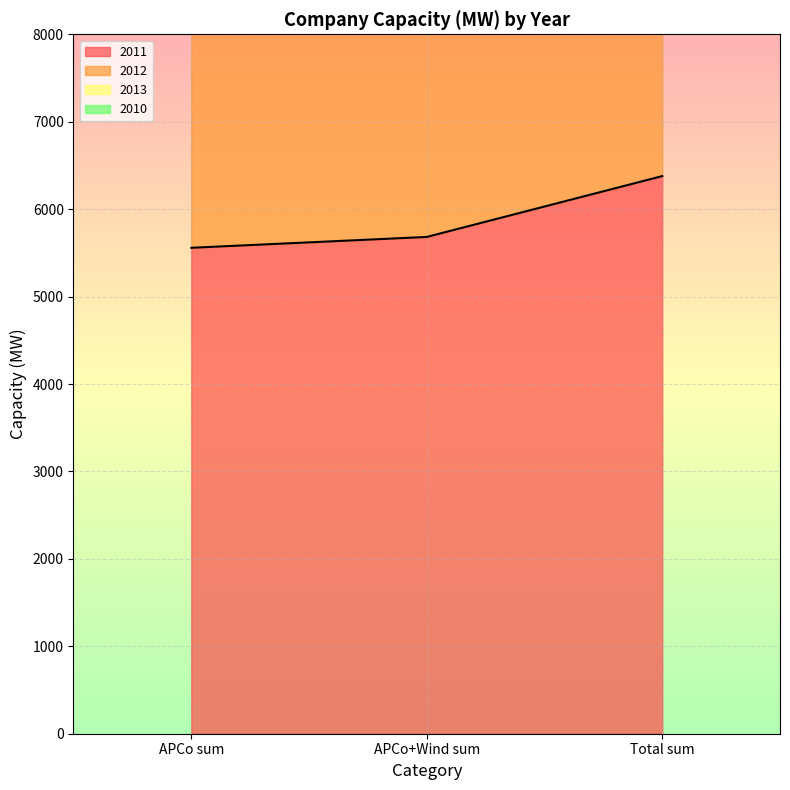

What is the label of the 2nd point from the left?

APCo+Wind sum